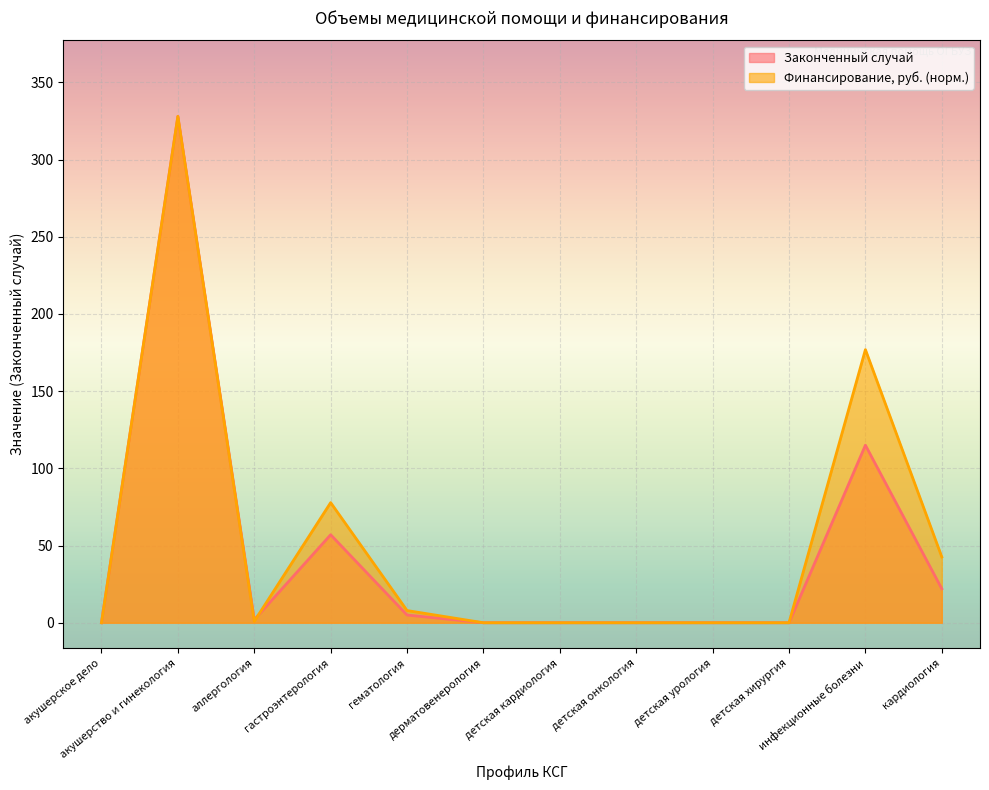

What is the value of the Законченный случай point at the 3rd from the left?

2.0